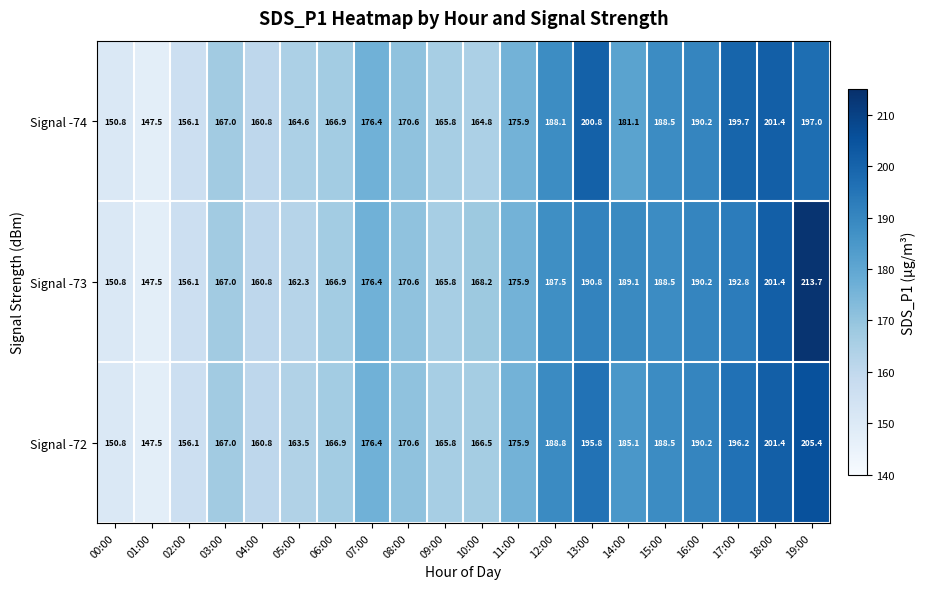

At which label is Signal -73 closest to 180?

07:00